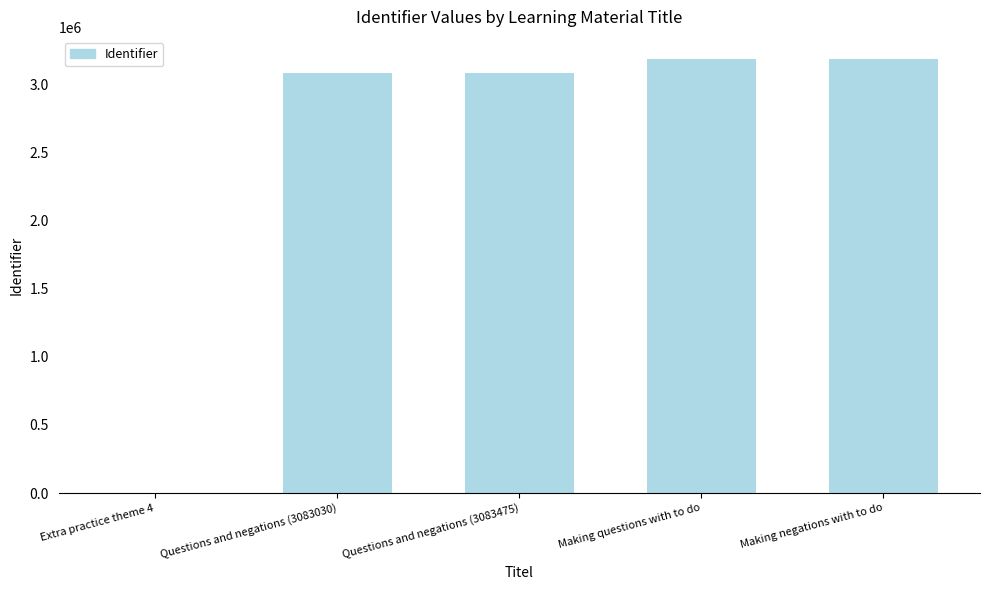

What is the ratio of the value at Questions and negations (3083475) to the value at Questions and negations (3083030)?

1.0